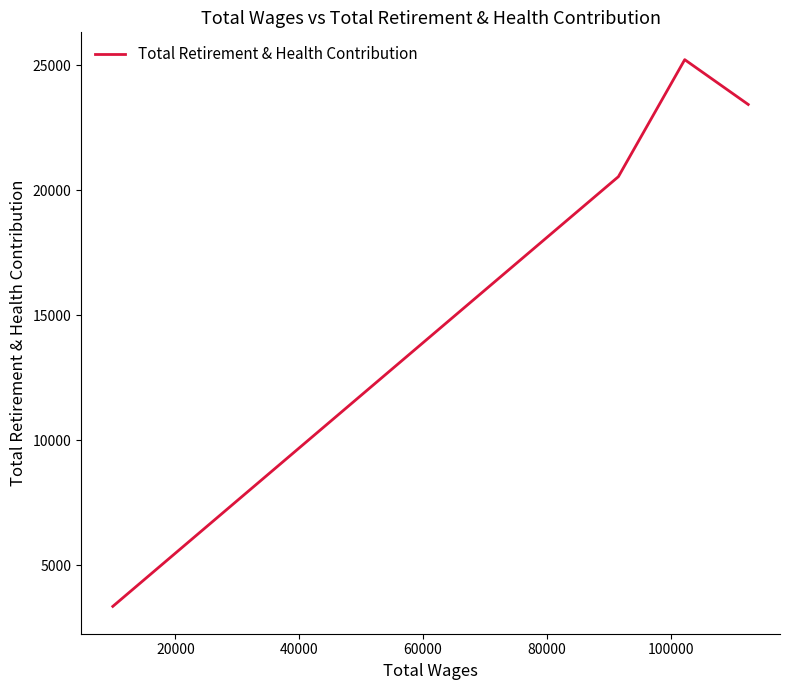

What is the greatest value displayed?

25219